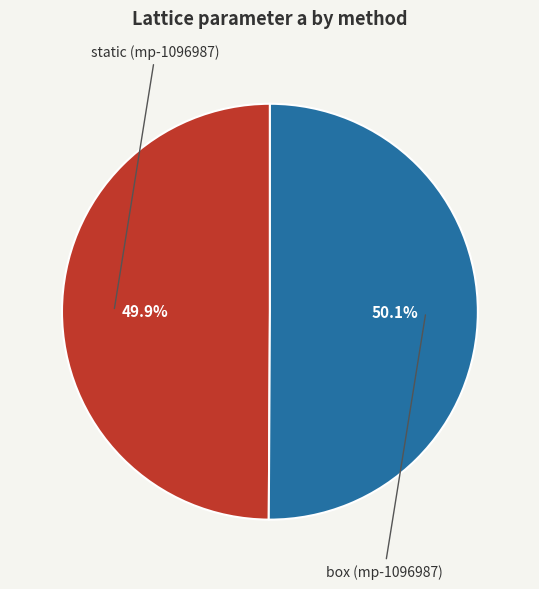

Is there any slice that represents more than half of the pie?

Yes